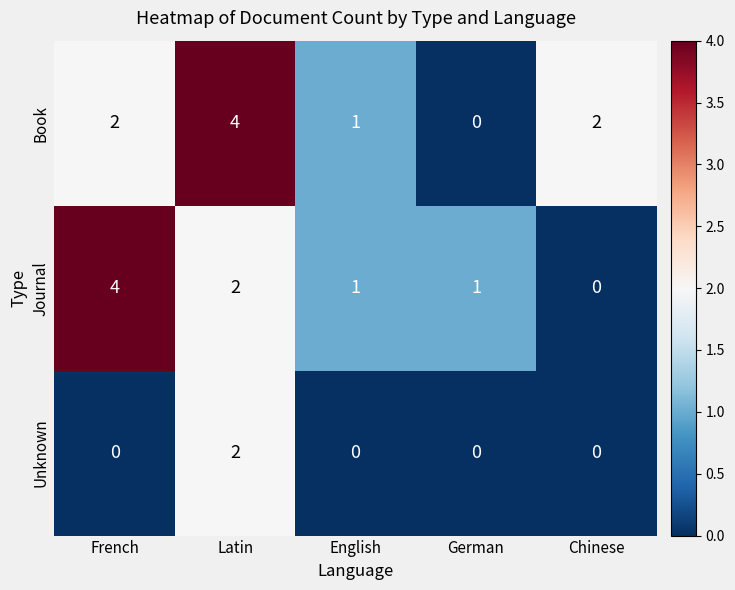

The Unknown series shows 1 at Chinese. True or false?

False